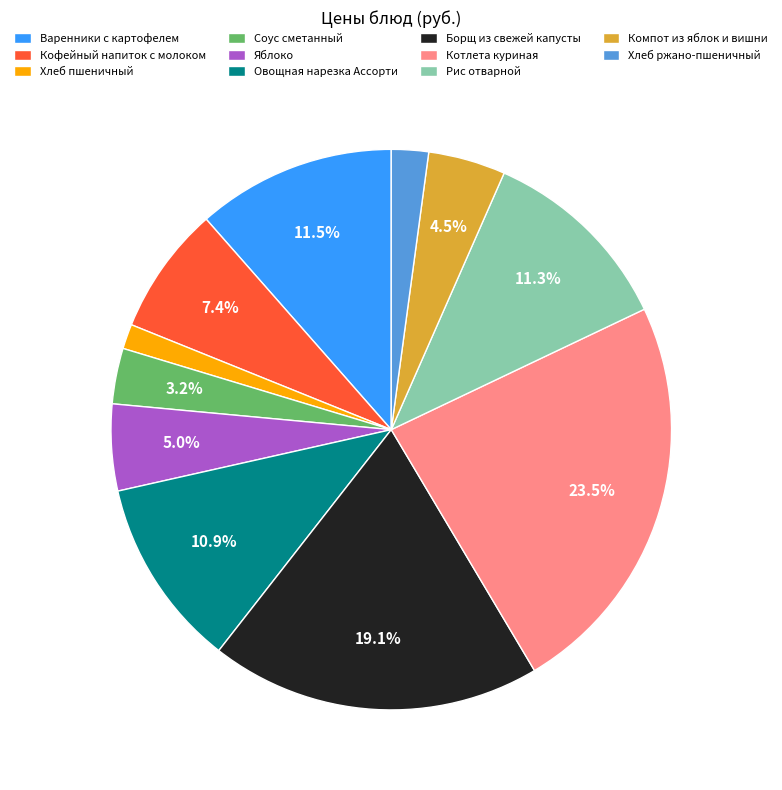

Which has a higher value, Компот из яблок и вишни or Соус сметанный?

Компот из яблок и вишни